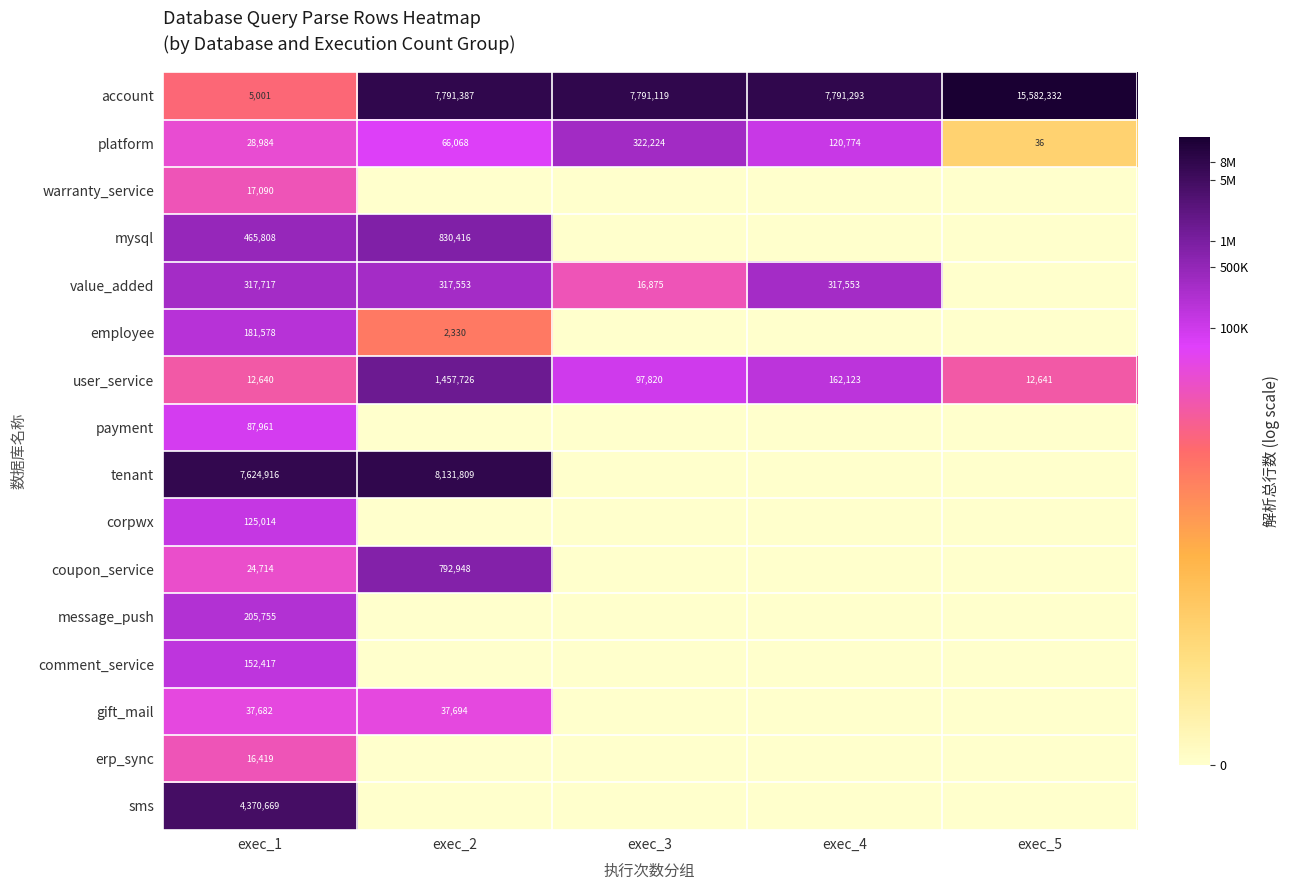

What is the sum of the platform values at exec_3 and exec_1?

351208